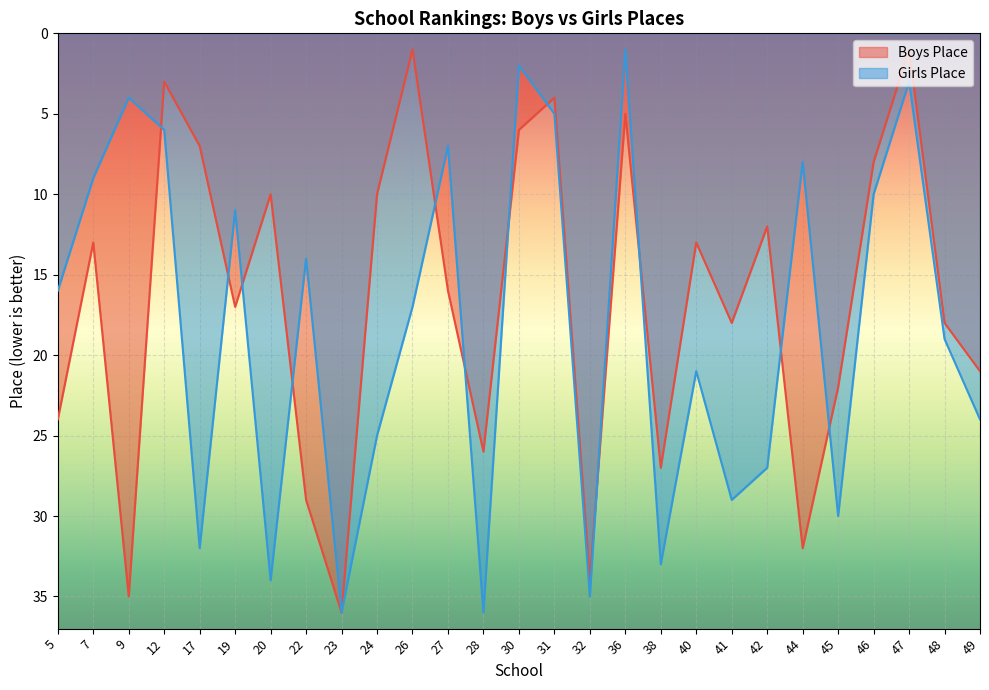

What is the total value across all series at 45?

52